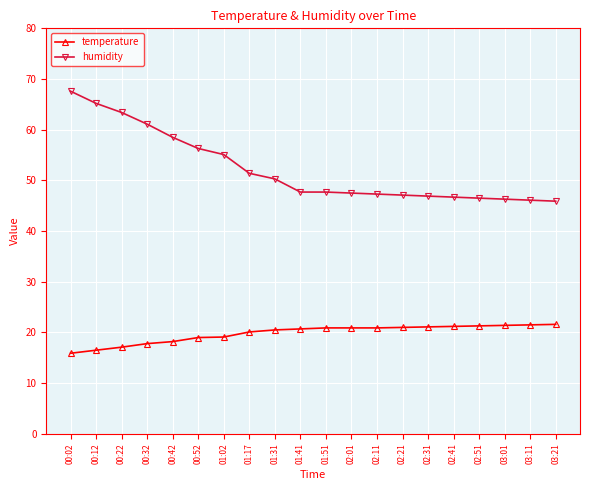

What is the difference between the maximum and minimum values in the temperature series?

5.7